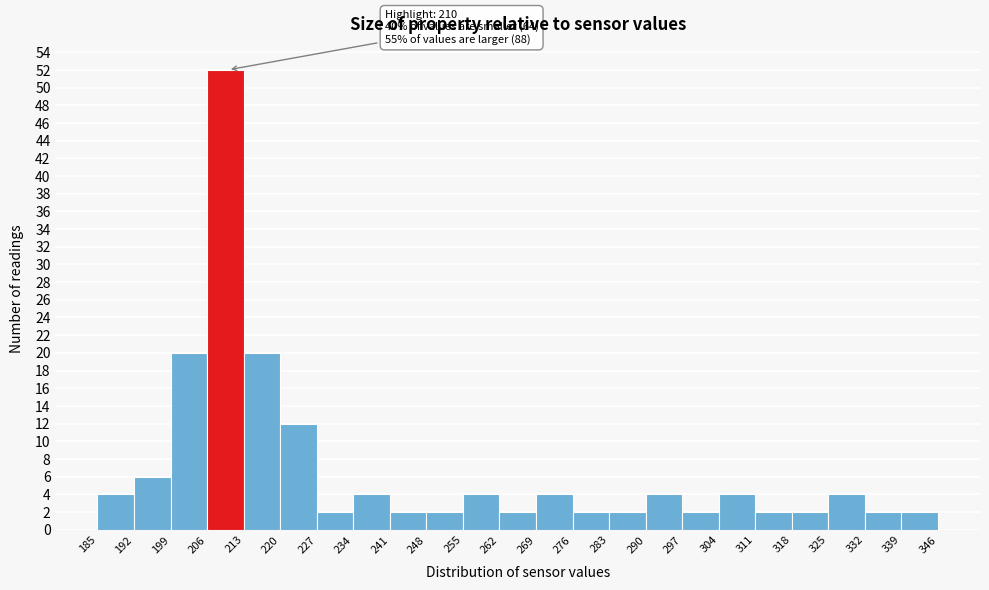

Which range on the x-axis has the tallest bar?

206 to 213